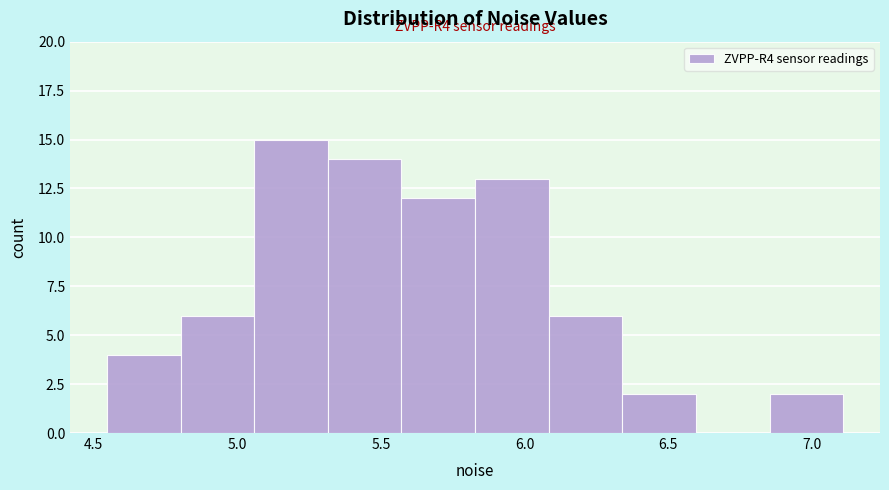

Over which range of the x-axis is the bar tallest?

5.05 to 5.30